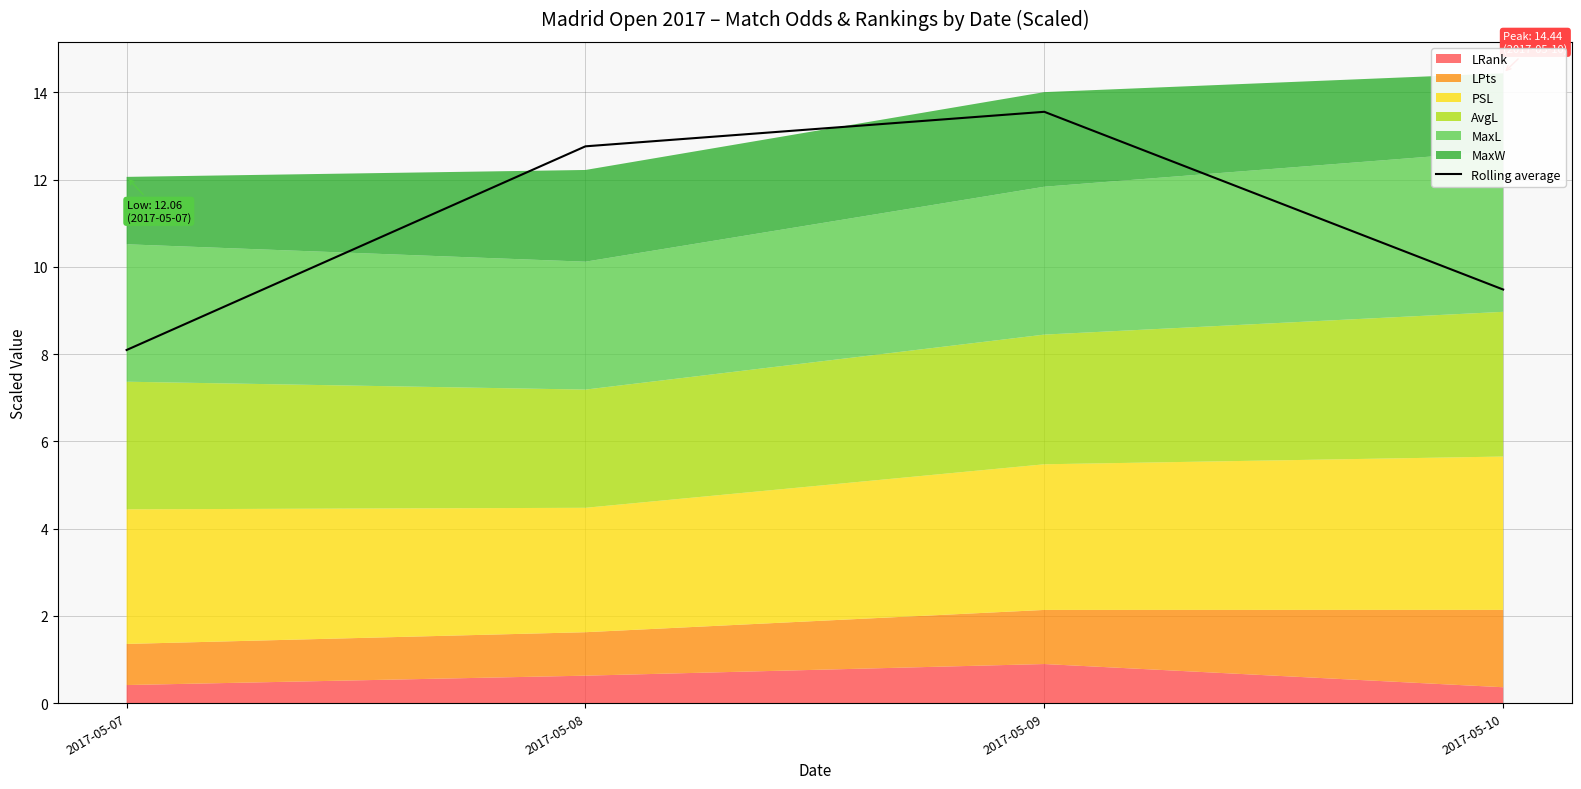

Where is the data nearest to the value 10?

2017-05-10